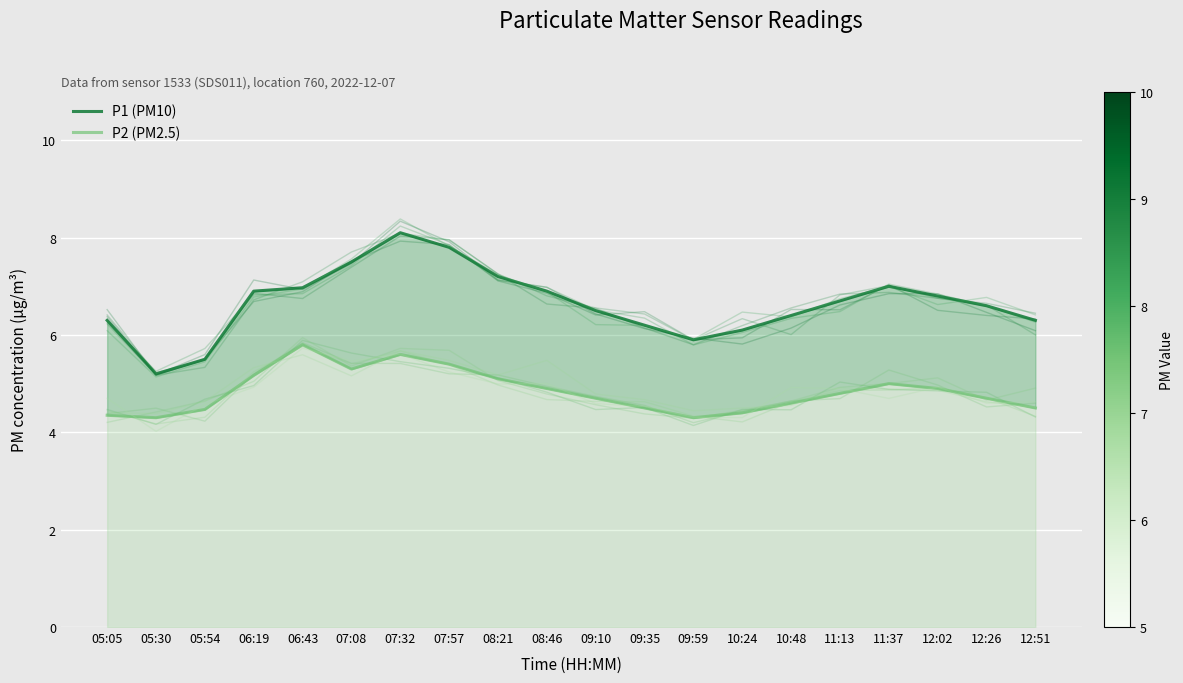

Which has a higher value, 12:26 or 12:51?

12:26